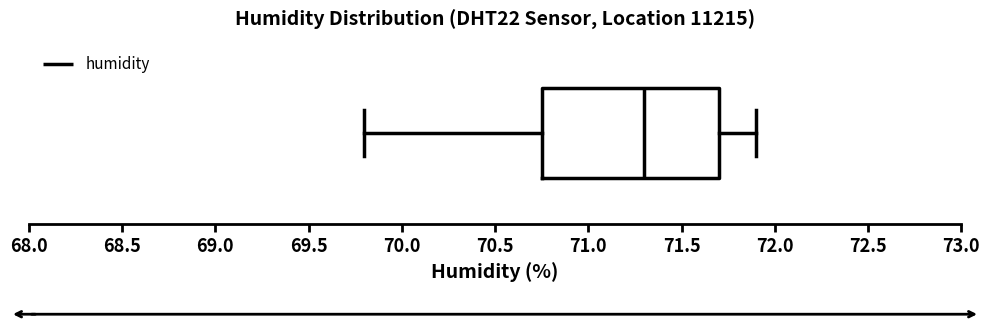

Read this box plot against the x-axis: the position of the median line, the range covered by the box, and the ends of both whiskers. The values are not printed on the chart, so give them approximately, as read against the axis.

median 71.30, box 70.75 to 71.70, whiskers 69.80 to 71.90